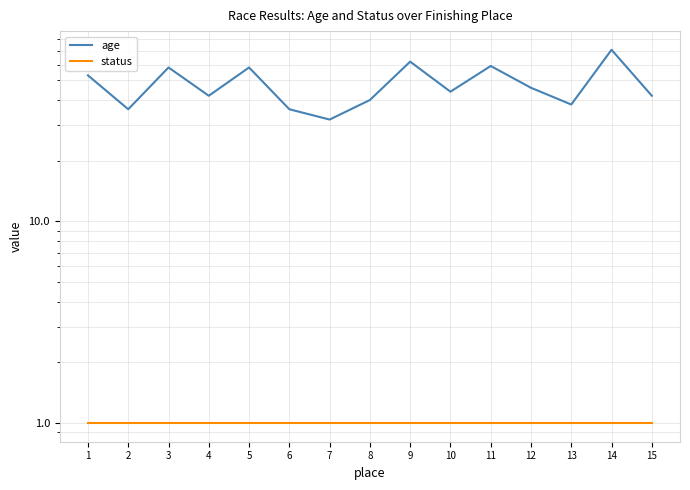

Is it true that status equals 1 at 5?

False